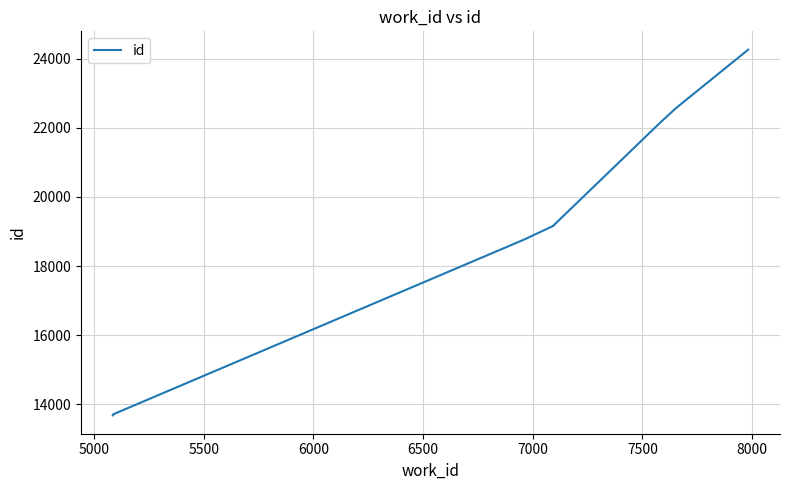

Does the chart have visible grid lines?

Yes